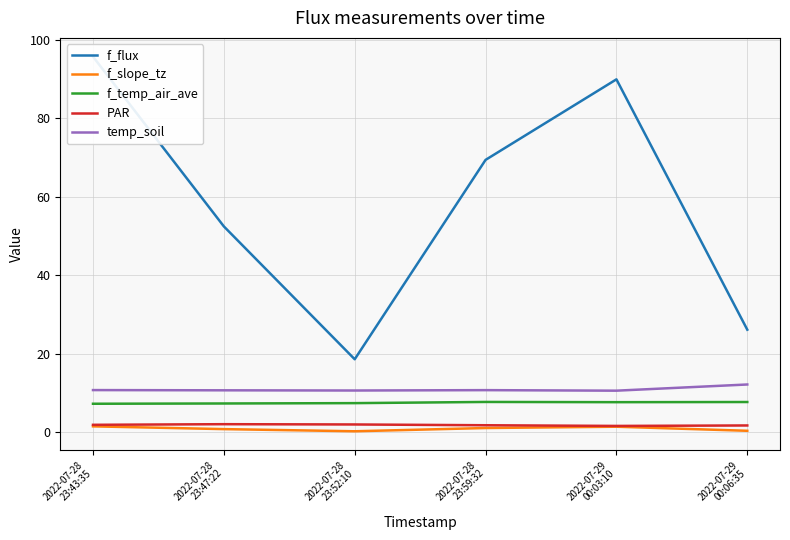

What are all the series names shown in the legend?

f_flux, f_slope_tz, f_temp_air_ave, PAR, temp_soil